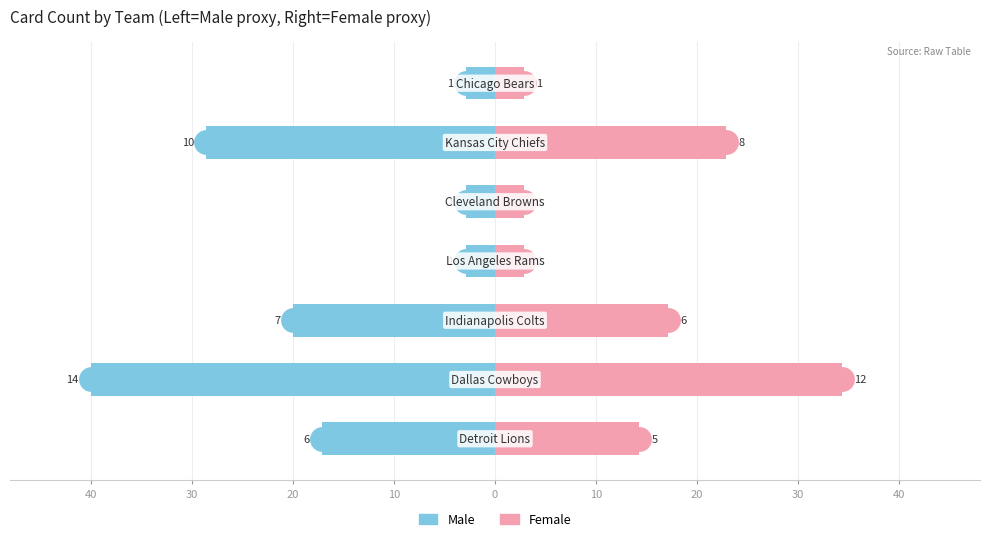

Which series has the widest spread of Y values?

Male